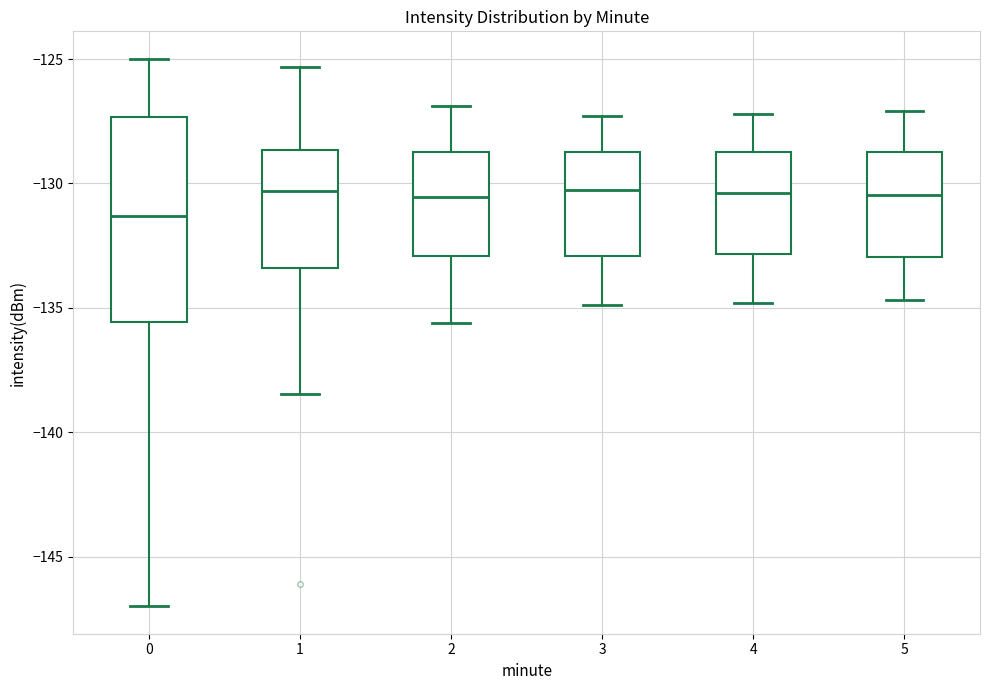

Reading left to right, read every box against the y-axis: the position of its median line, the range the box covers, and the ends of its whiskers. The values are not printed on the chart, so give them approximately, as read against the axis.

0: median -131.5, box -135.5 to -127.5, whiskers -147.0 to -125.0
1: median -130.5, box -133.5 to -128.5, whiskers -138.5 to -125.5
2: median -130.5, box -133.0 to -128.5, whiskers -135.5 to -127.0
3: median -130.0, box -133.0 to -128.5, whiskers -135.0 to -127.5
4: median -130.5, box -133.0 to -128.5, whiskers -135.0 to -127.0
5: median -130.5, box -133.0 to -128.5, whiskers -134.5 to -127.0